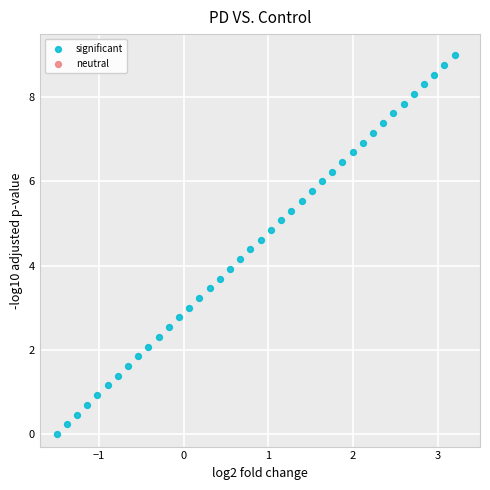

What is the range of X values (max minus min)?

4.7